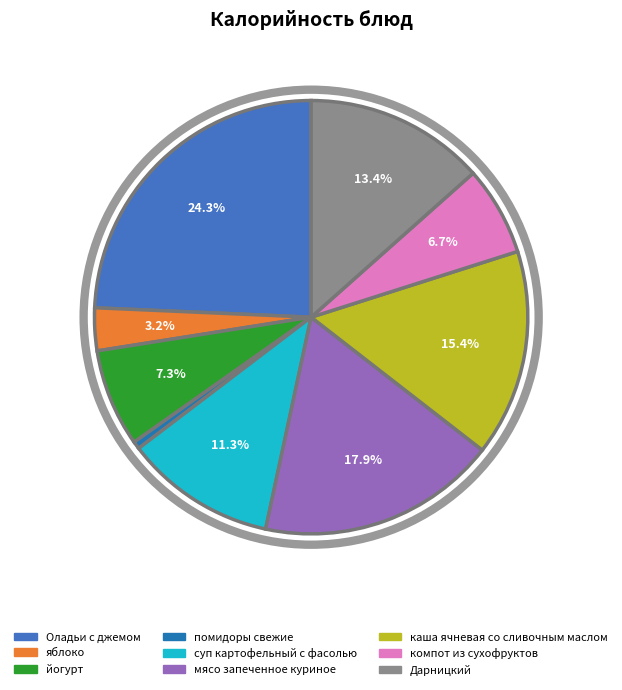

Which slice is the largest?

Оладьи с джемом